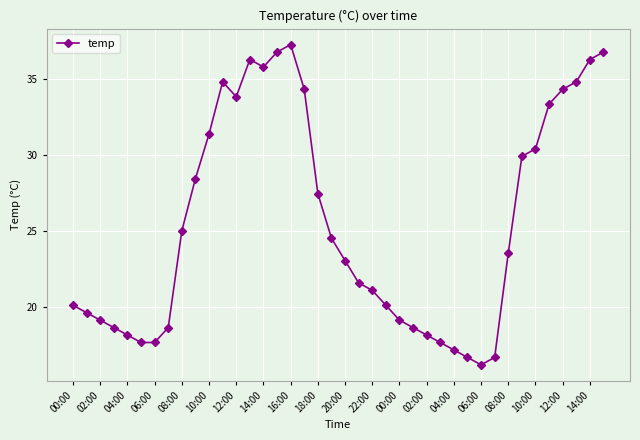

What is the value of the 37th point from the left?

34.3